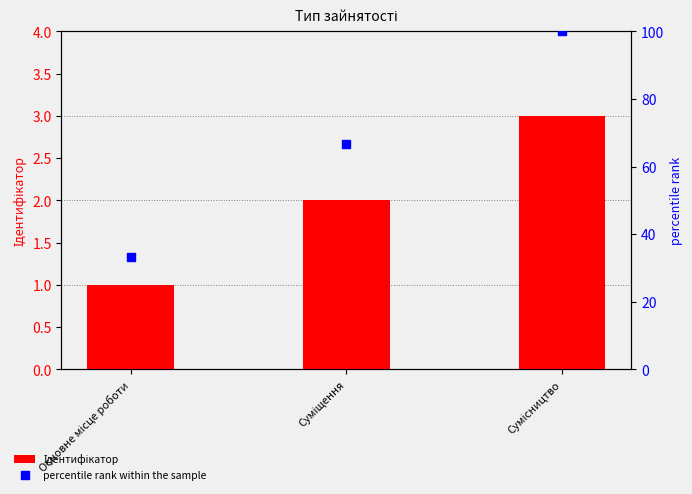

Which series has the largest total across all categories?

percentile rank within the sample